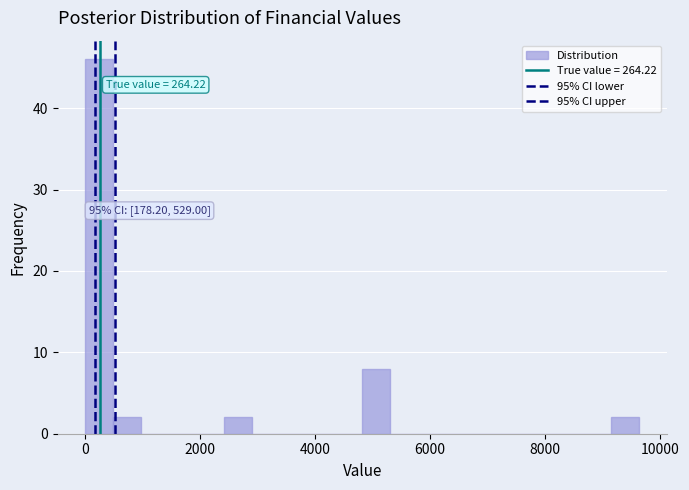

Around what value on the x-axis is the tallest bar? Give the approximate position of its centre, as read against the axis.

200